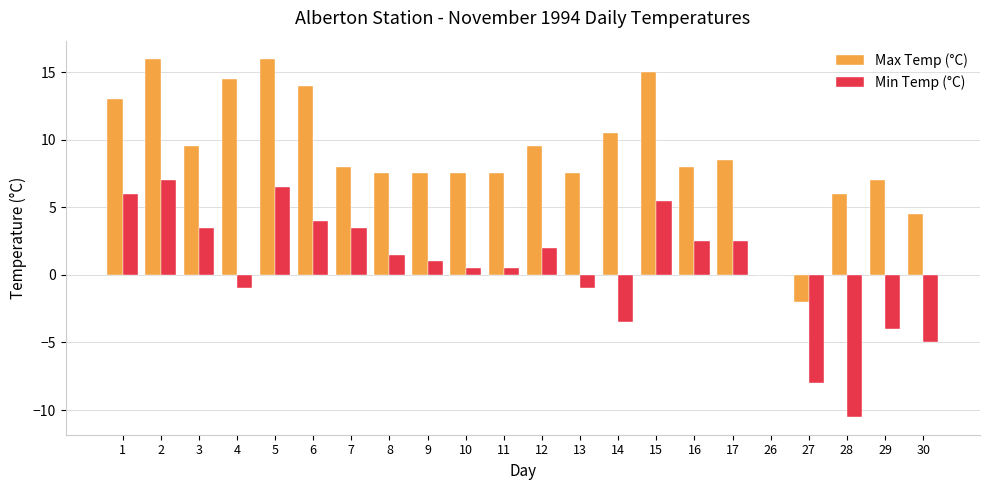

Reading left to right, list all the values displayed in this chart.

Max Temp (°C): 13.0	16.0	9.5	14.5	16.0	14.0	8.0	7.5	7.5	7.5	7.5	9.5	7.5	10.5	15.0	8.0	8.5	0.0	-2.0	6.0	7.0	4.5
Min Temp (°C): 6.0	7.0	3.5	-1.0	6.5	4.0	3.5	1.5	1.0	0.5	0.5	2.0	-1.0	-3.5	5.5	2.5	2.5	0.0	-8.0	-10.5	-4.0	-5.0